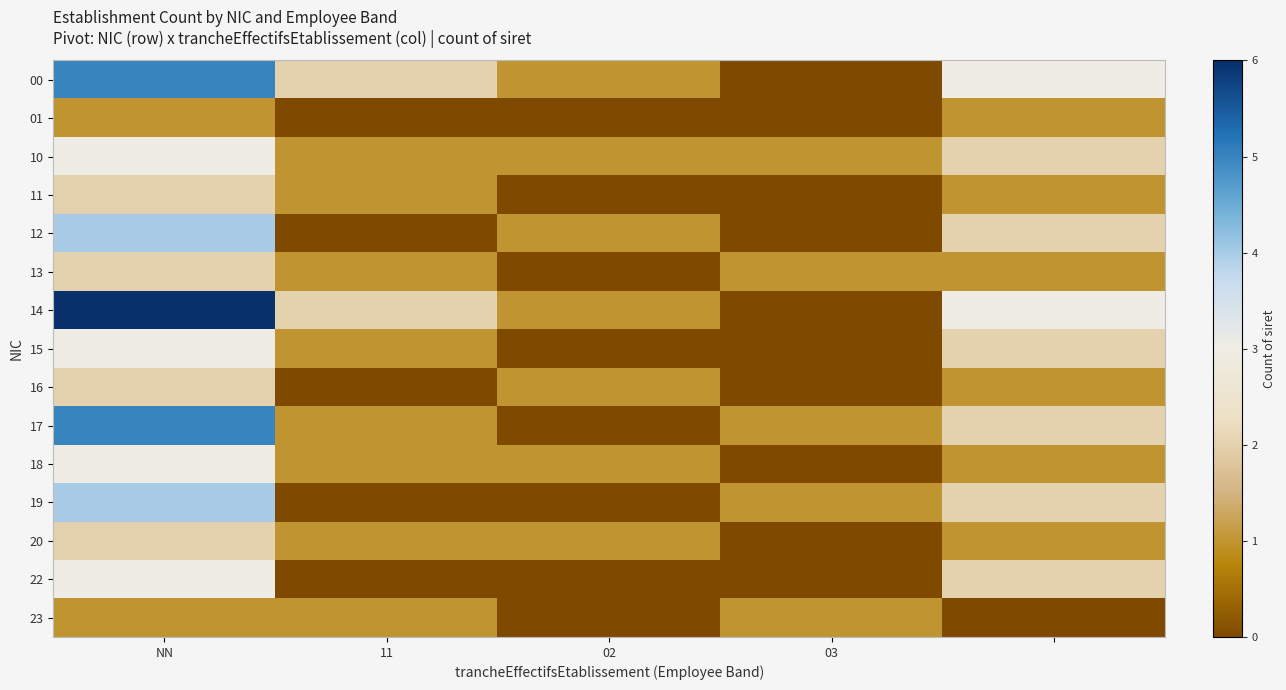

Count the number of categories in the chart.

5